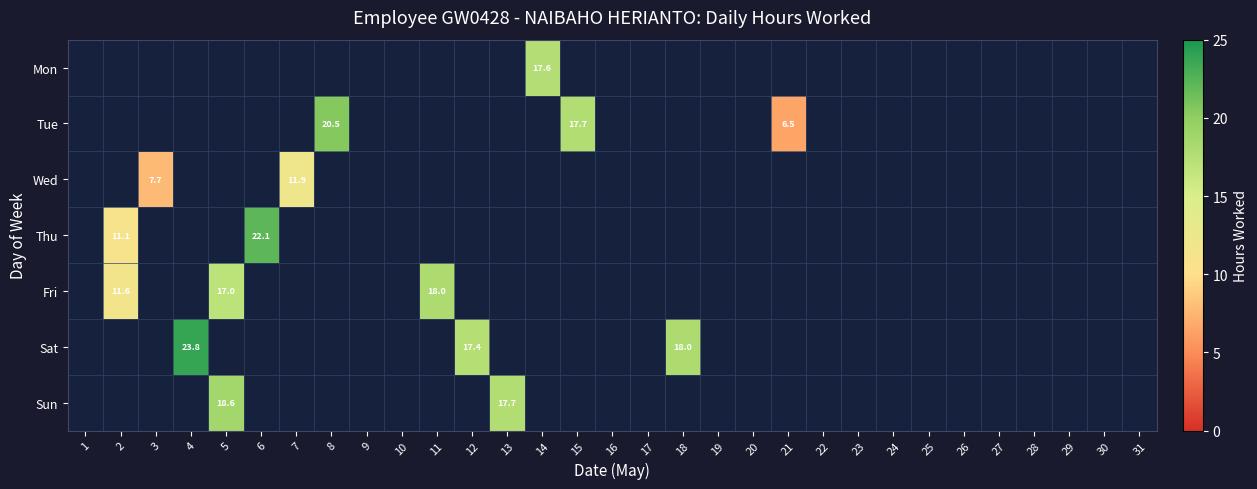

Rank the series by their maximum value, from lowest to highest.

Wed, Mon, Fri, Sun, Tue, Thu, Sat